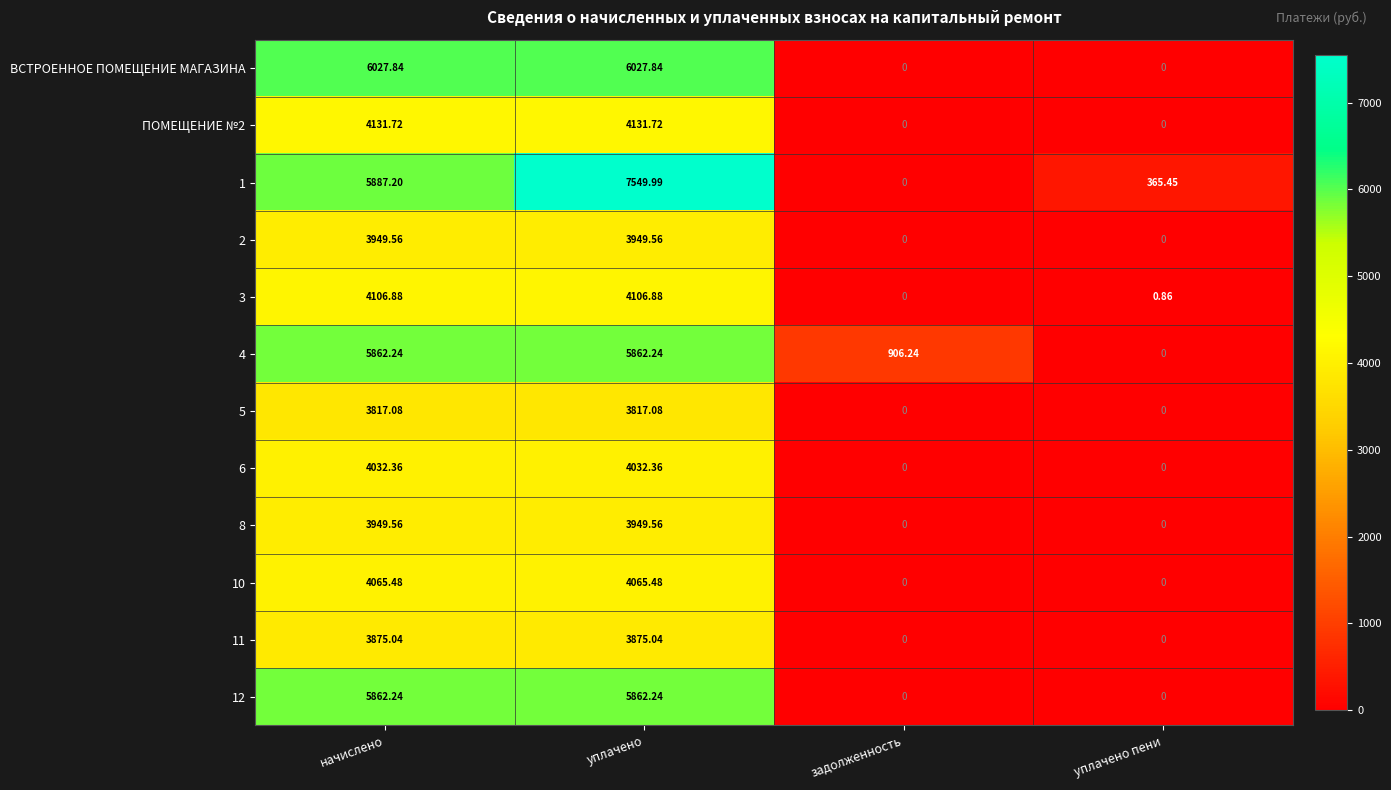

Where does the 1 series first go above 5887?

начислено